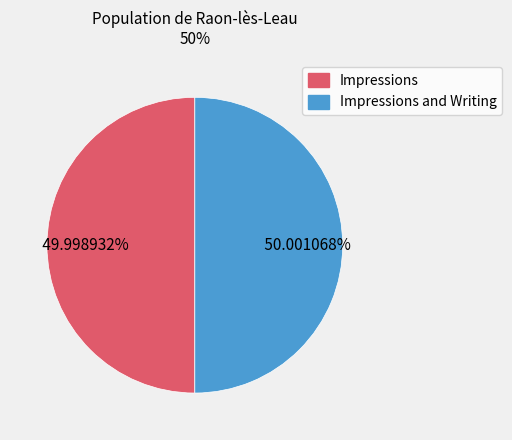

Does any single category account for the majority?

Yes